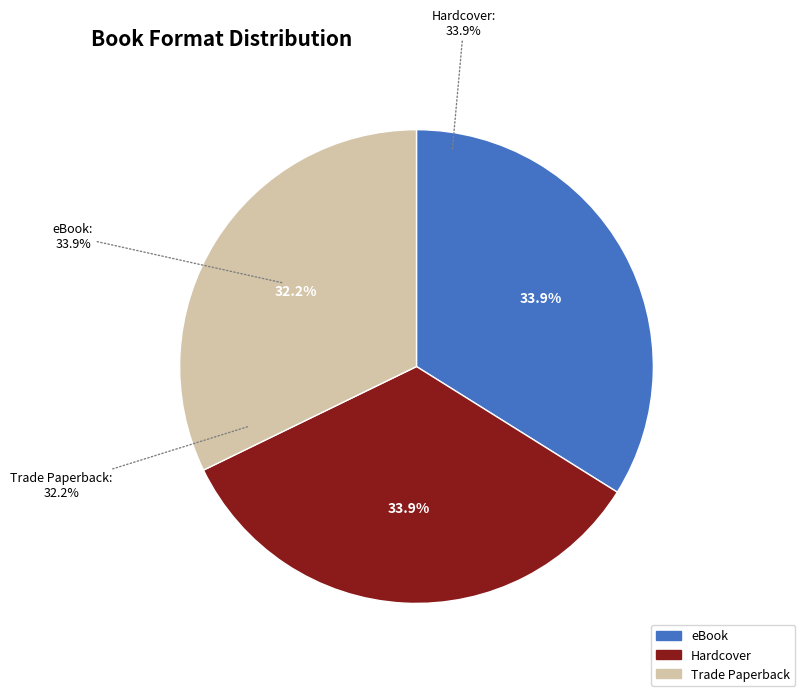

How much of the chart is everything except Hardcover?

66.1%